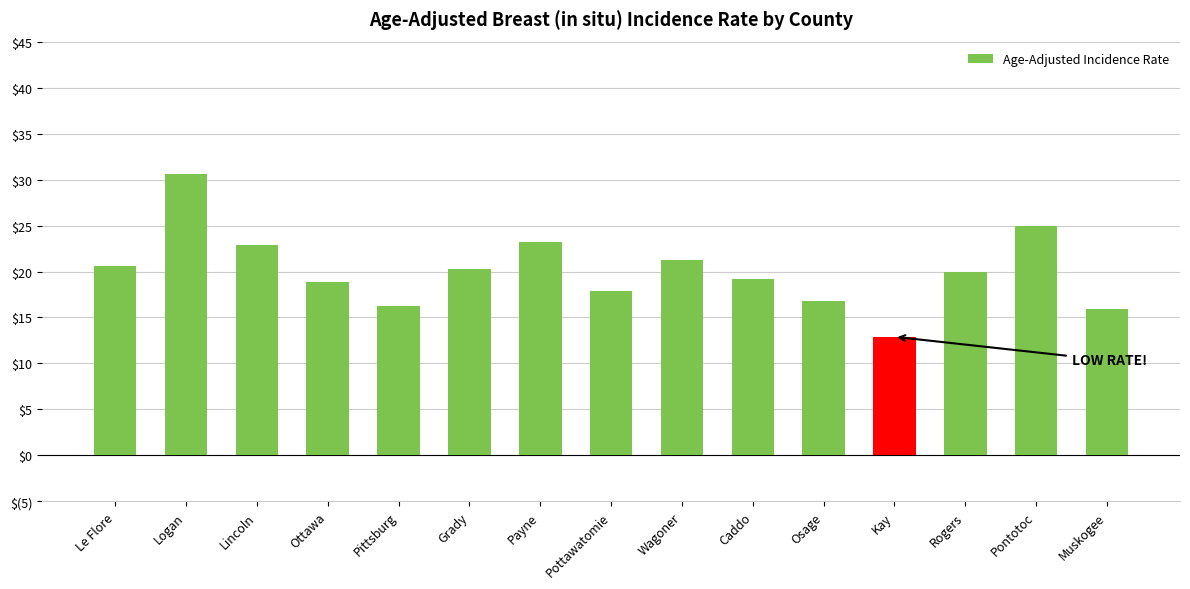

Reading left to right, list all the values displayed in this chart.

Le Flore=20.6	Logan=30.6	Lincoln=22.9	Ottawa=18.9	Pittsburg=16.2	Grady=20.3	Payne=23.2	Pottawatomie=17.9	Wagoner=21.3	Caddo=19.2	Osage=16.8	Kay=12.9	Rogers=19.9	Pontotoc=24.9	Muskogee=15.9